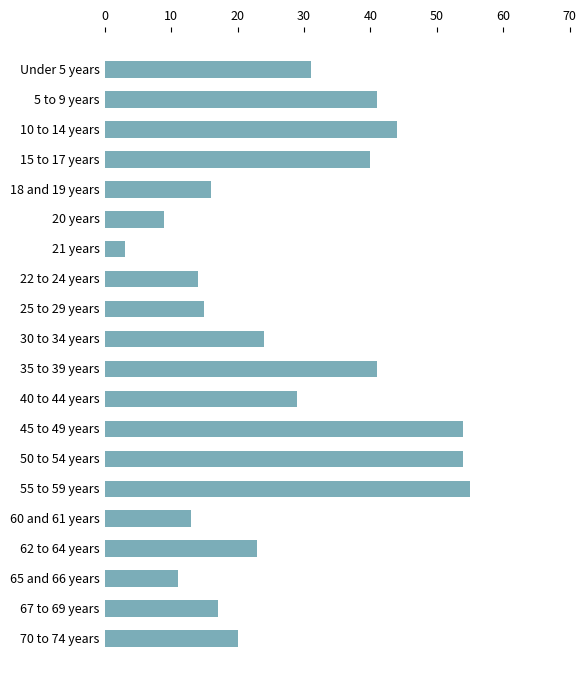

What is the change in value from 21 years to 55 to 59 years?

+52